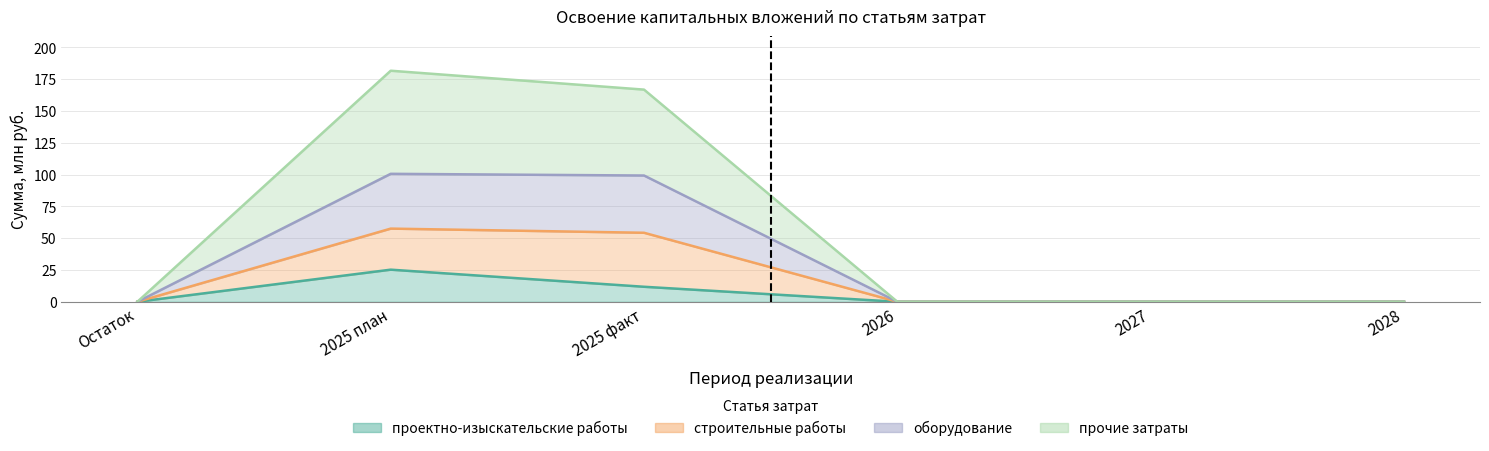

Between 2028 and 2025 факт, which is larger?

2025 факт